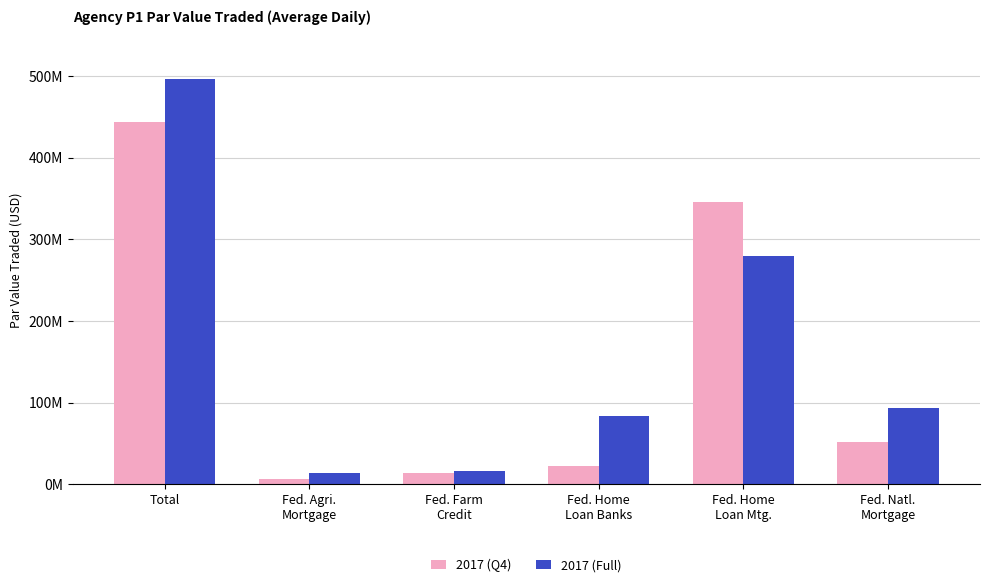

Rank the series at Fed. Home
Loan Mtg. from lowest to highest value.

2017 (Full), 2017 (Q4)